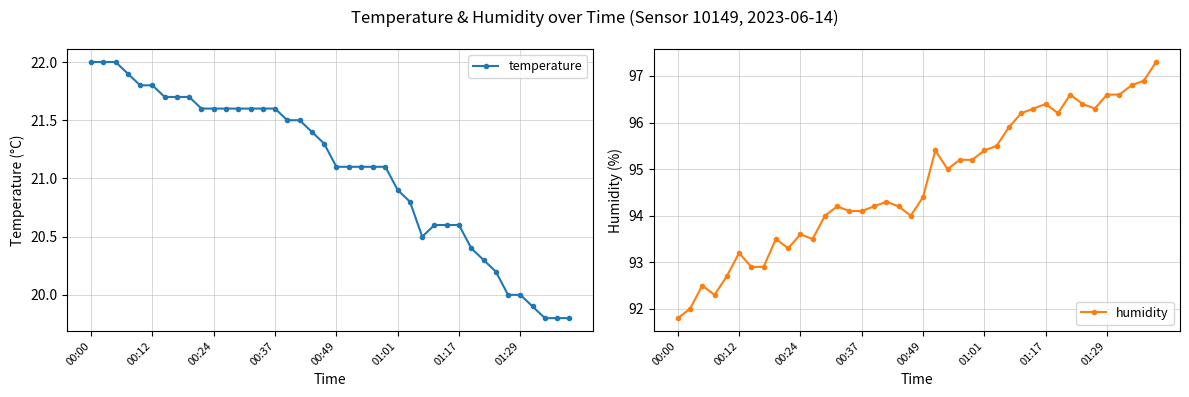

What is the maximum value for temperature?

22.0